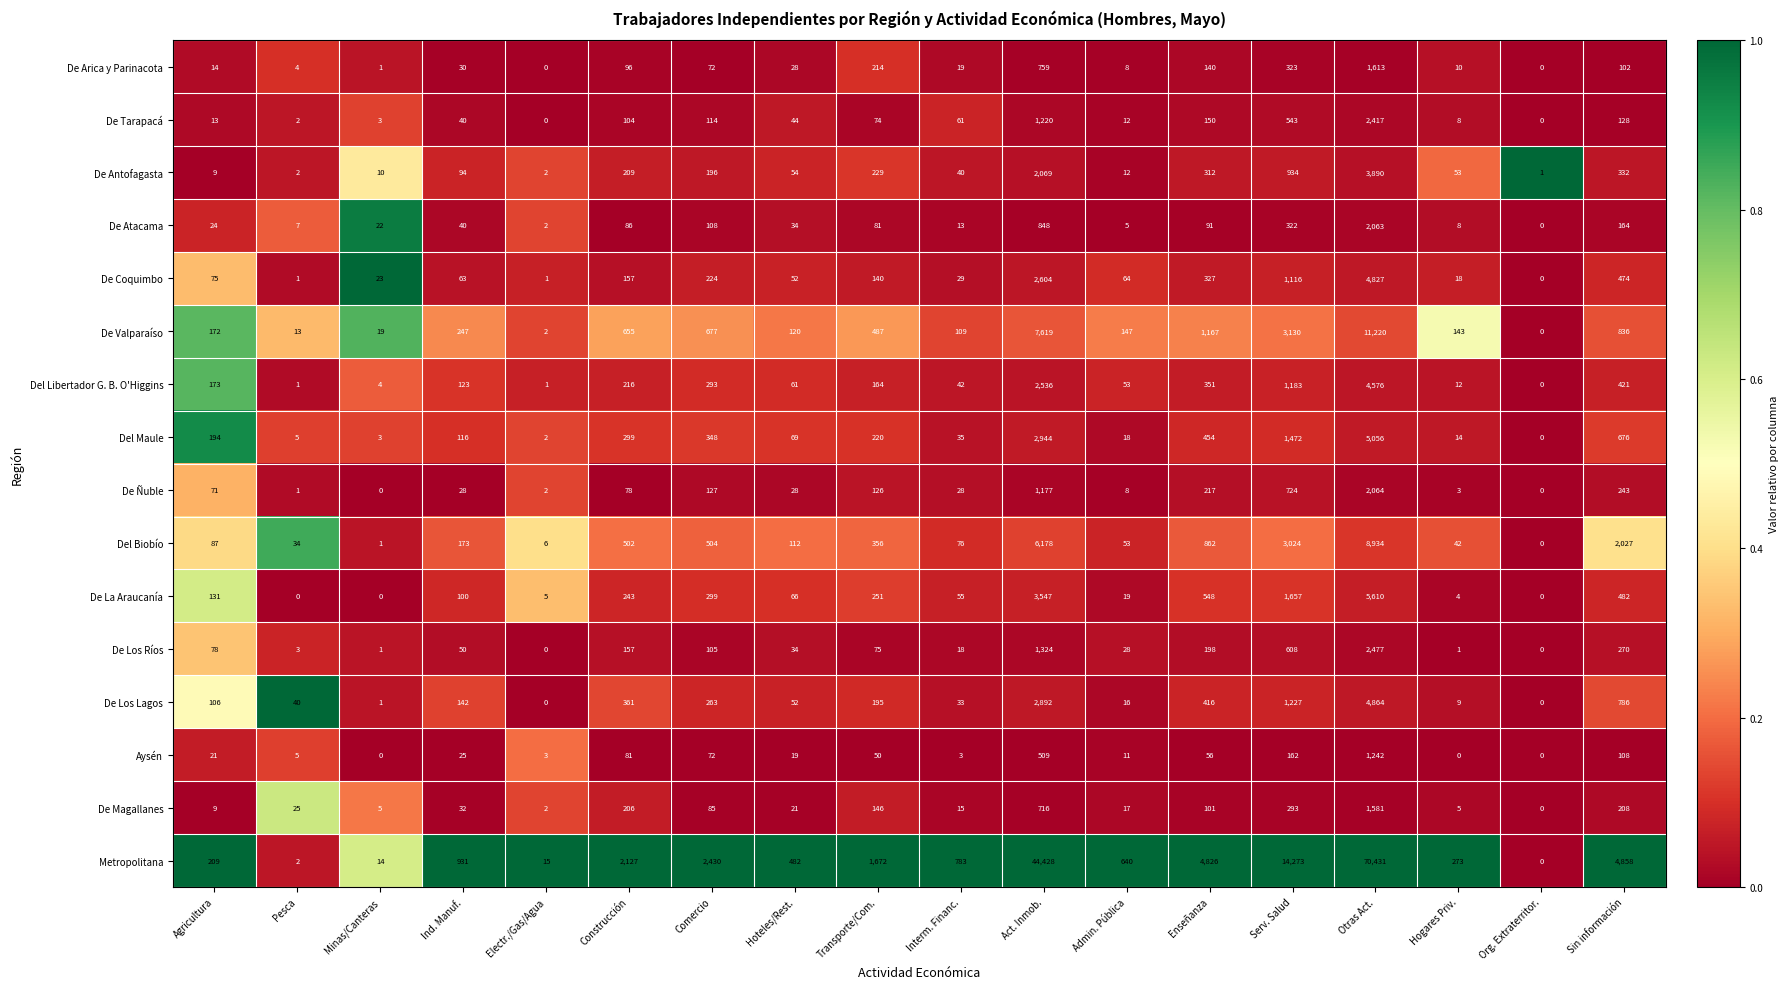

What is the sum of the Del Maule values at Minas/Canteras and Act. Inmob.?

2947